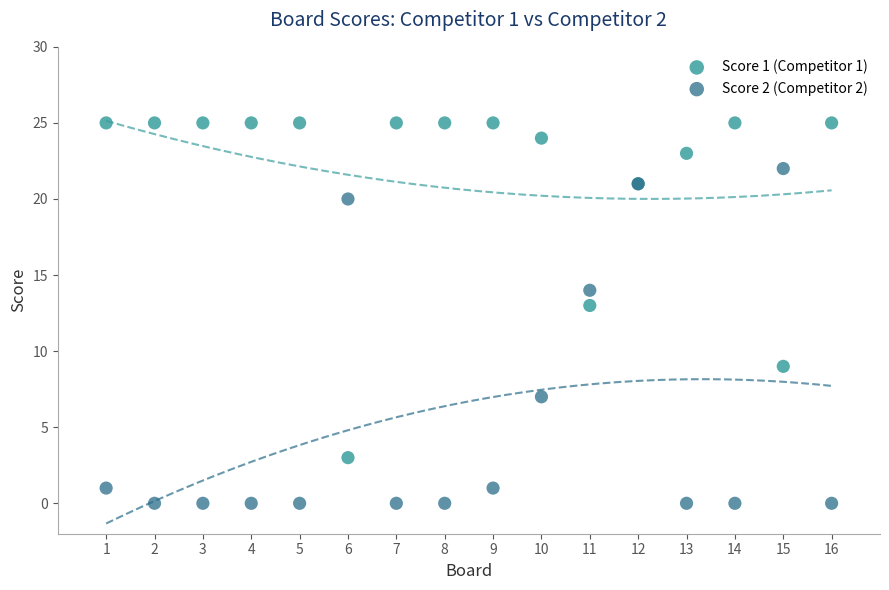

Which series reaches the minimum Y coordinate?

Score 2 (Competitor 2)